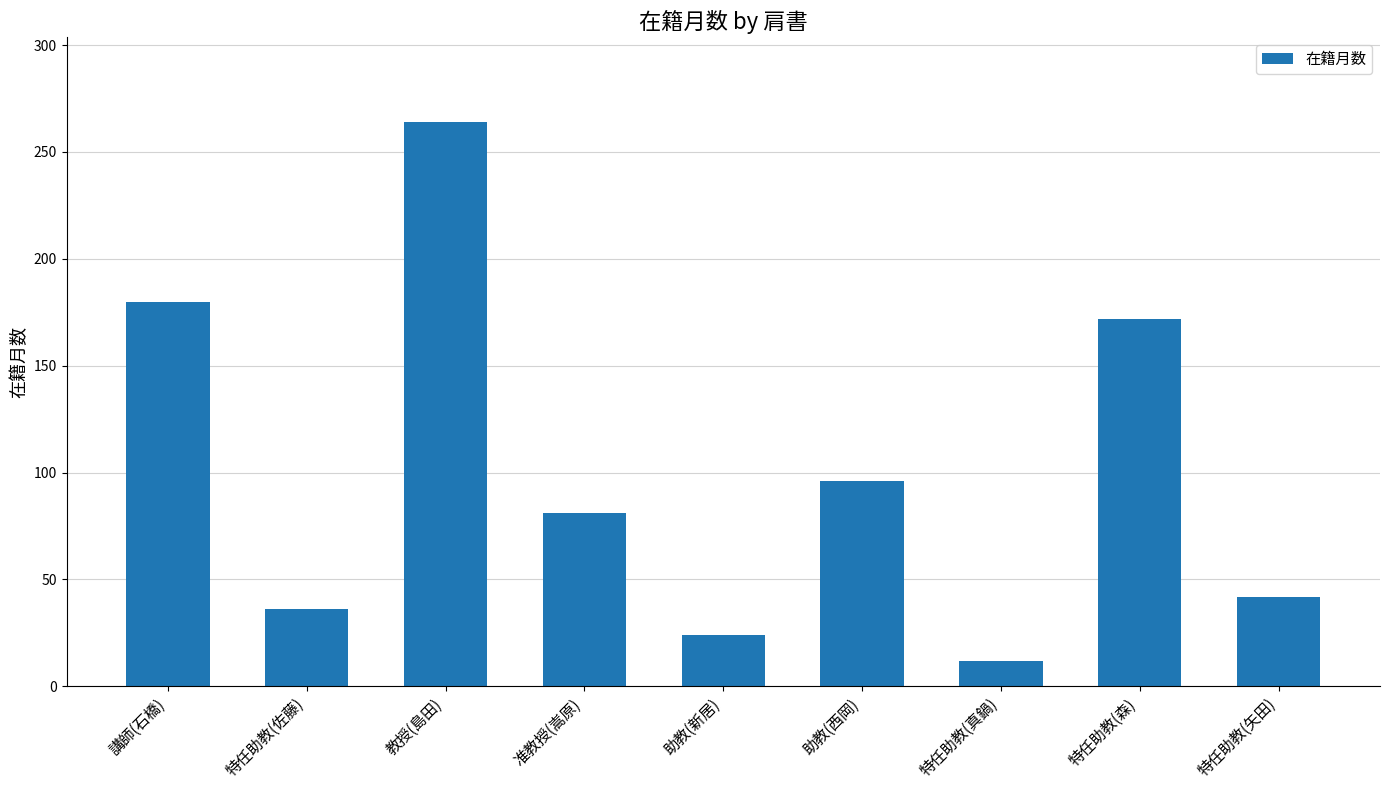

Reading left to right, transcribe all the data shown in this chart.

講師(石橋)=180	特任助教(佐藤)=36	教授(島田)=264	准教授(嵩原)=81	助教(新居)=24	助教(西岡)=96	特任助教(真鍋)=12	特任助教(森)=172	特任助教(矢田)=42